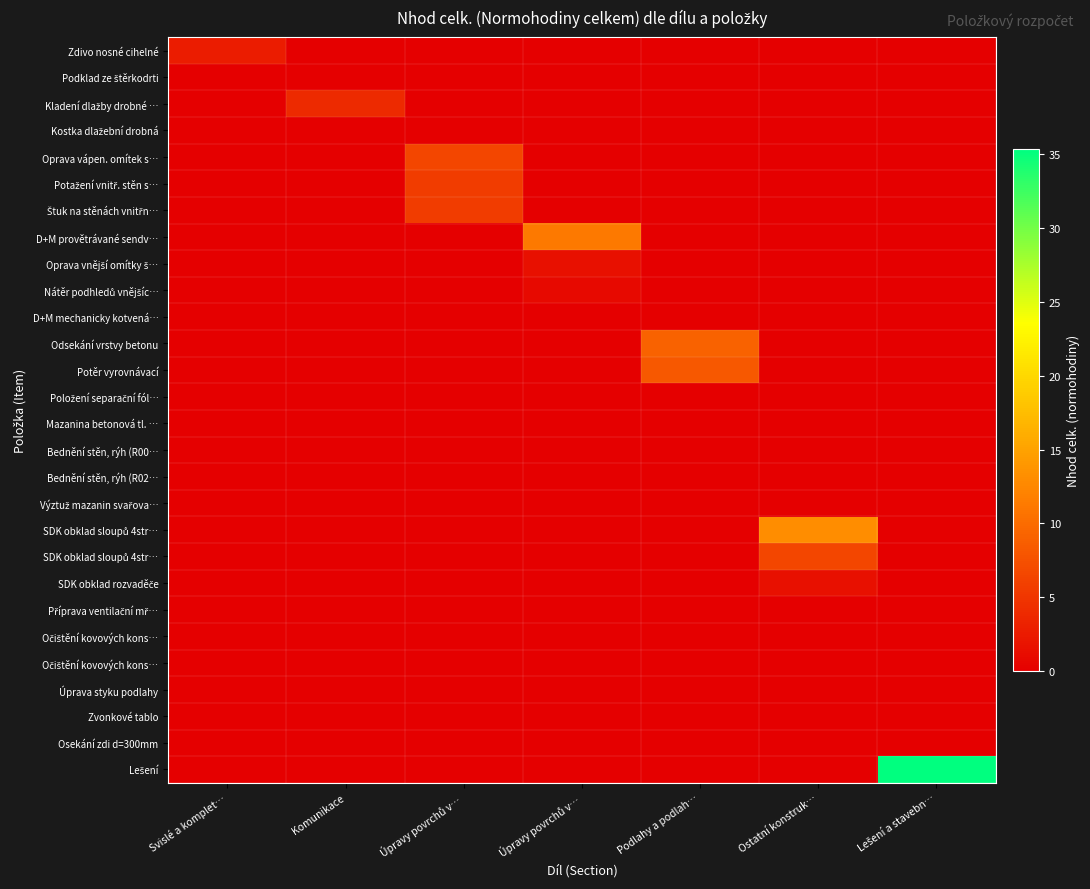

What is the total value across all series at Komunikace?

4.0